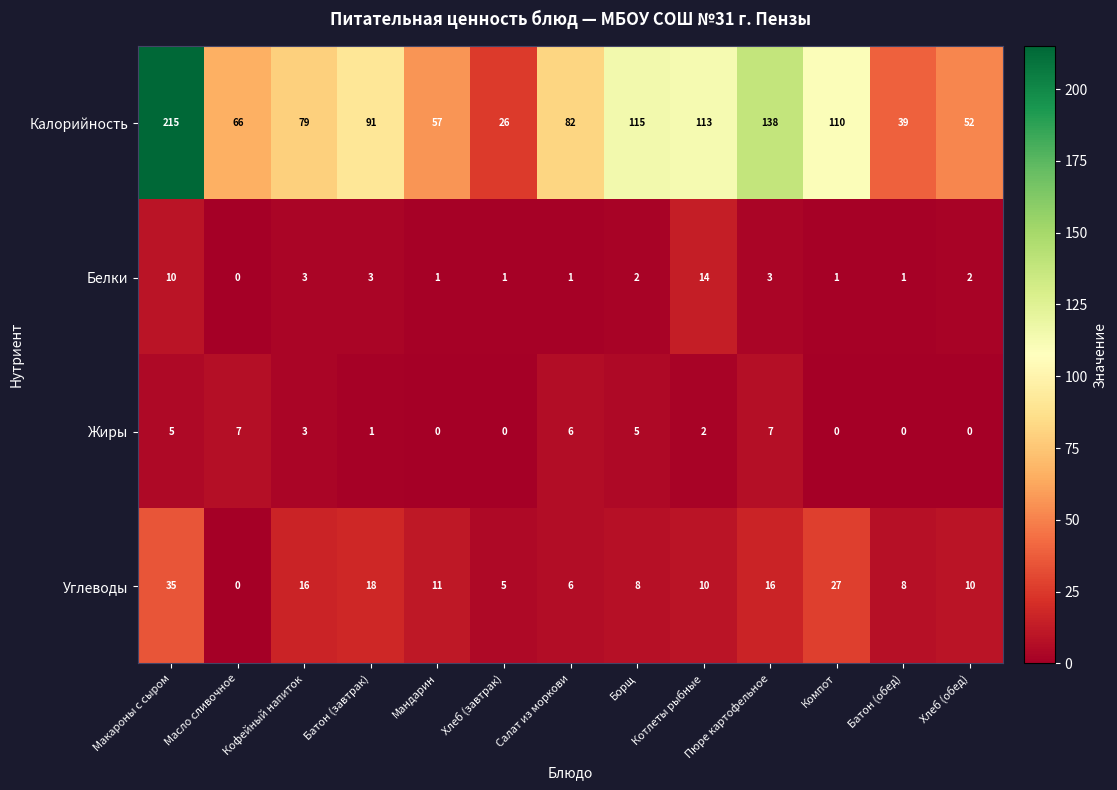

At how many categories does at least one series exceed 161?

1